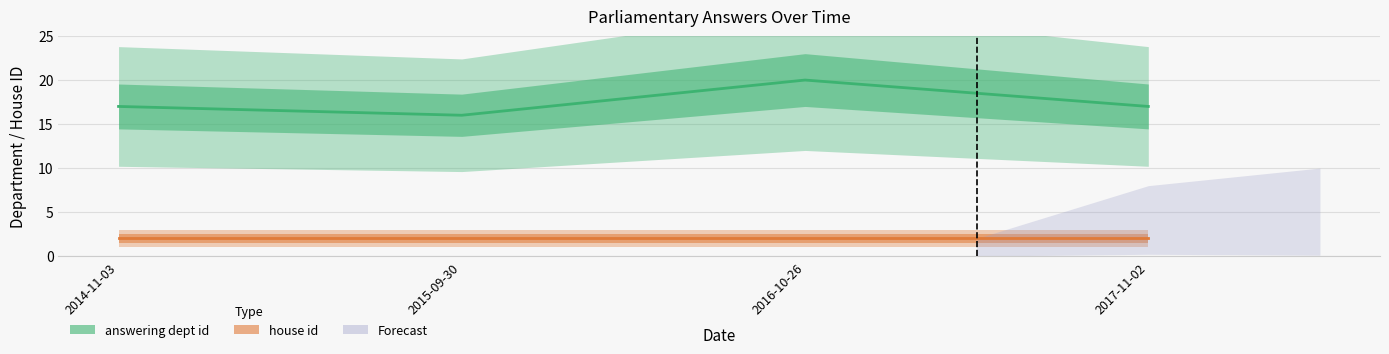

Between 2014-11-03 and 2015-09-30, which series saw the biggest shift?

answering dept id